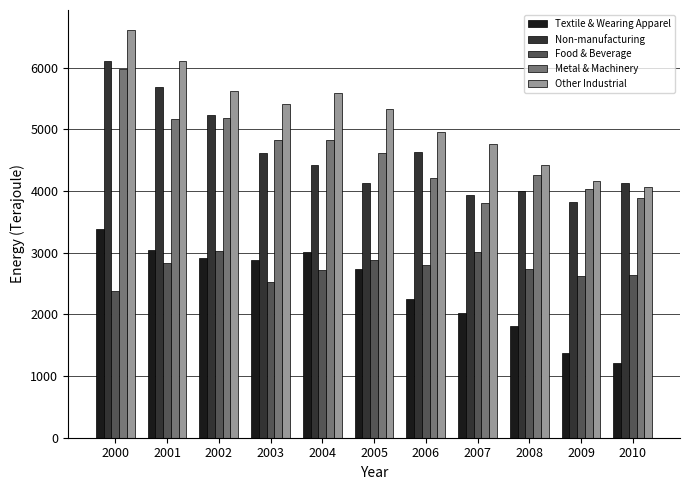

What is the minimum value shown in the chart?

1215